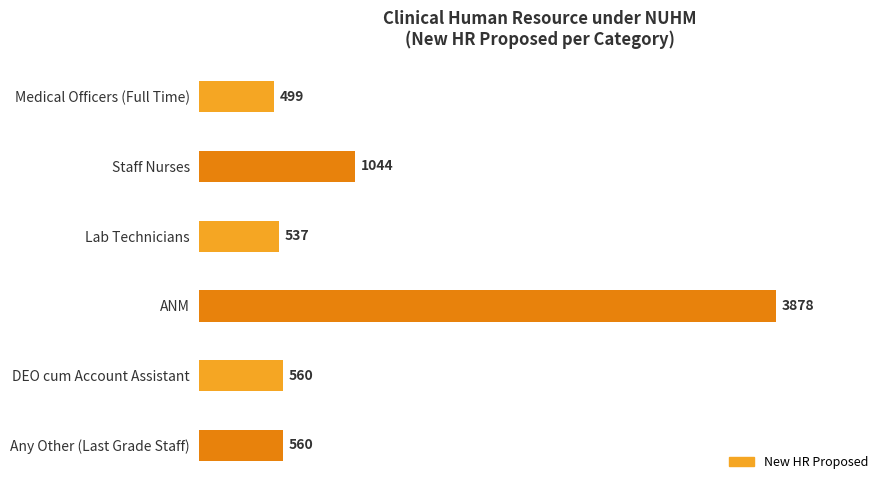

What is the difference between the maximum and minimum values?

3379